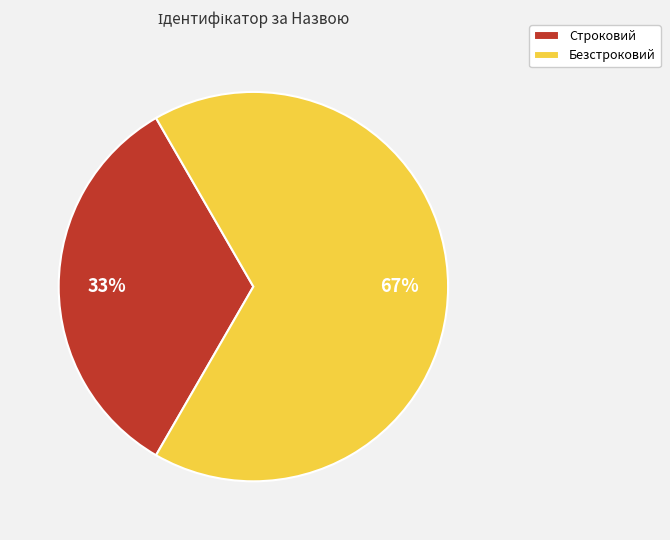

How many slices are in this pie chart?

2